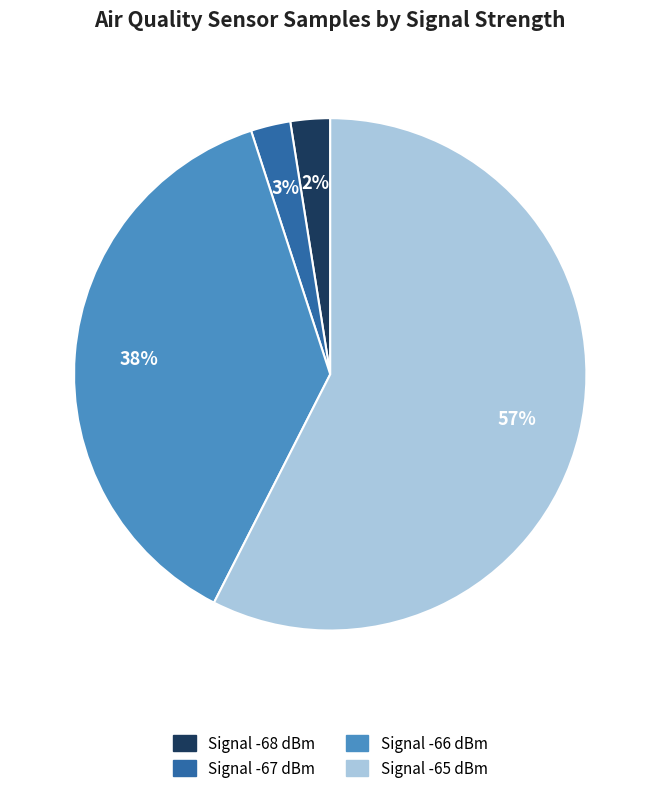

To the nearest percent, what is the difference between the largest and smallest slice percentages?

55%